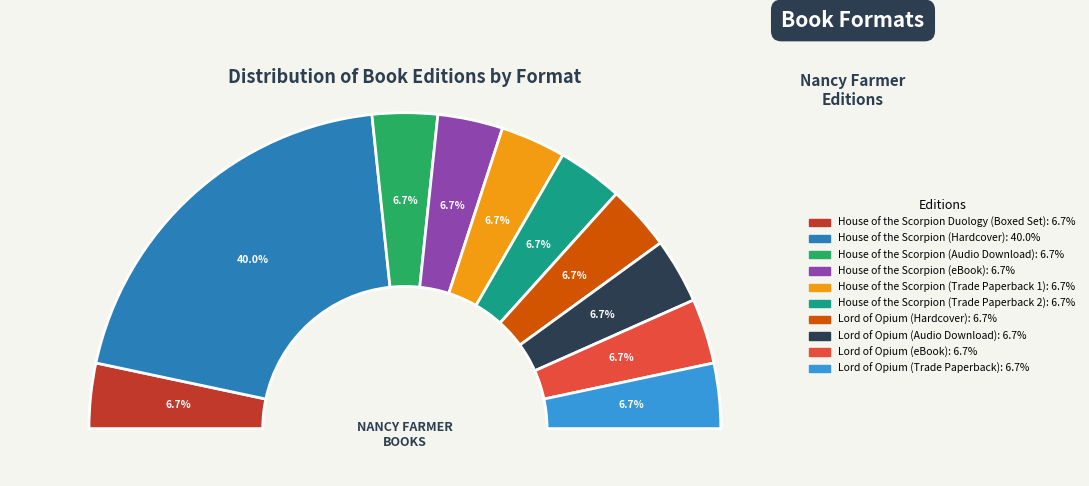

What percentage is the Lord of Opium (Hardcover) slice, to the nearest percent?

7%